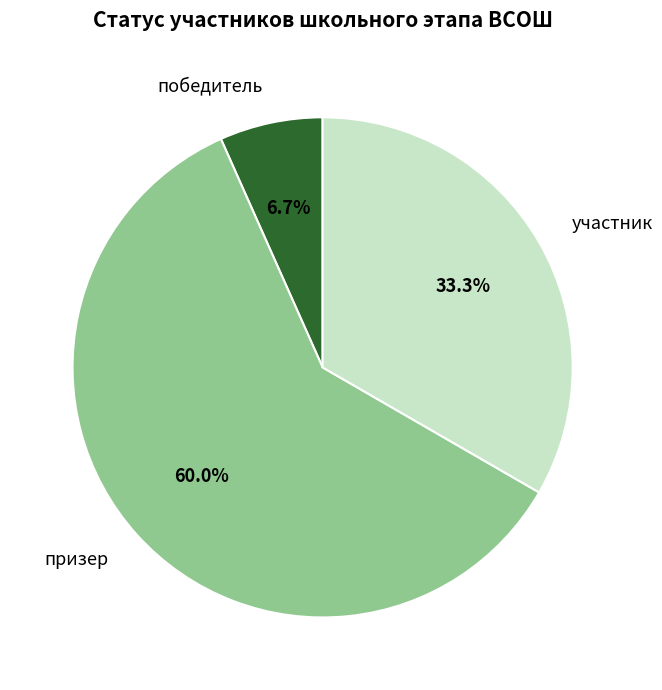

Is it true that призер is 69% of the pie?

False